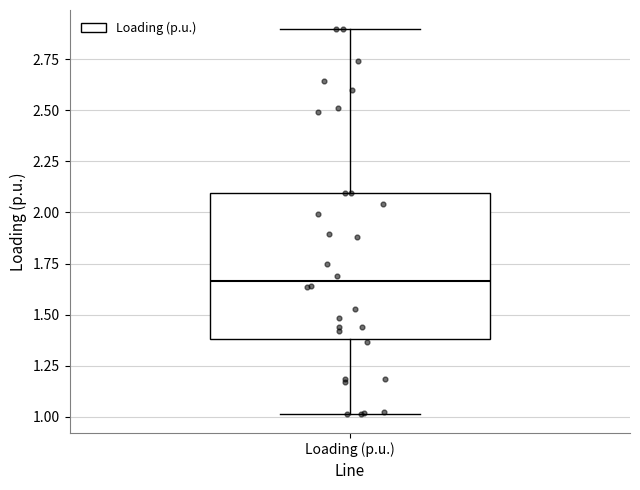

Read this box plot against the y-axis: the position of the median line, the range covered by the box, and the ends of both whiskers. The values are not printed on the chart, so give them approximately, as read against the axis.

median 1.65, box 1.40 to 2.10, whiskers 1.00 to 2.90